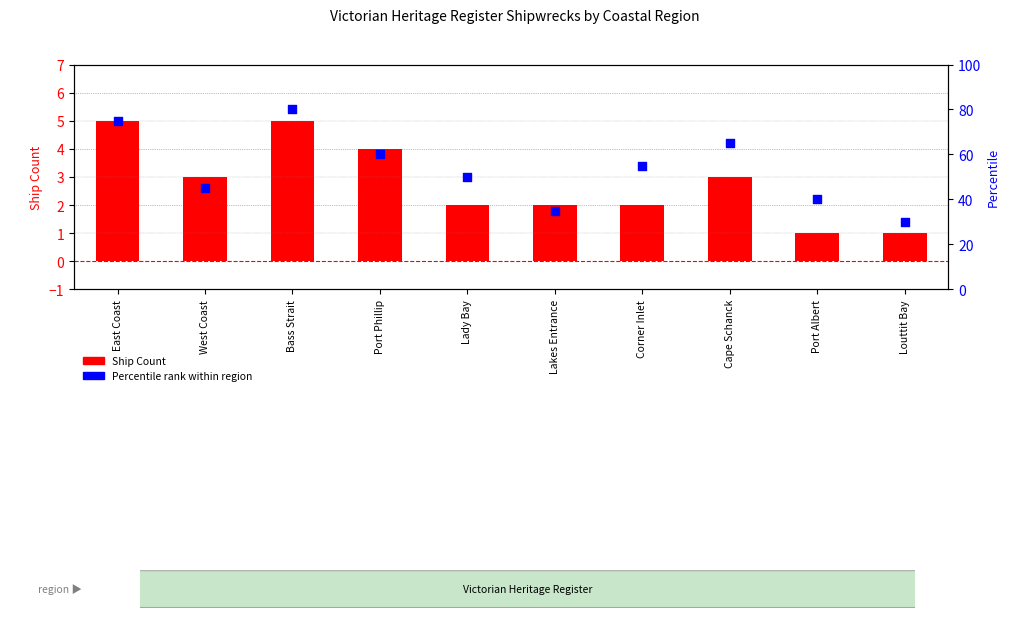

What are all the series names shown in the legend?

Ship Count, Percentile rank within region